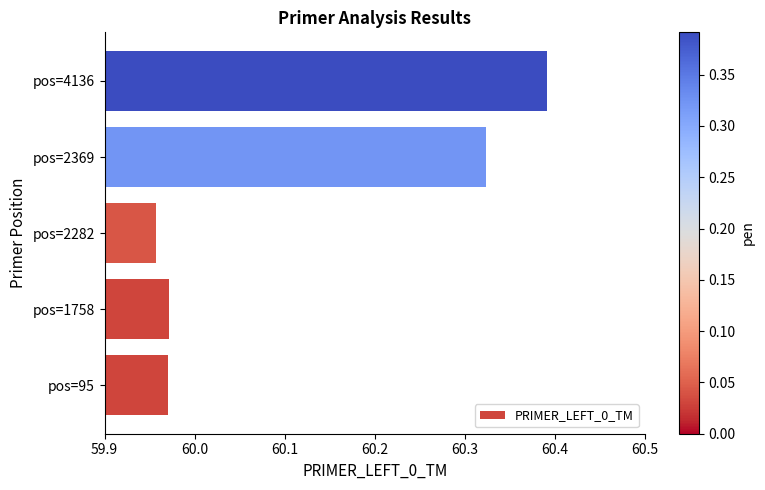

What is the ratio of the value at pos=1758 to the value at pos=2369?

1.0